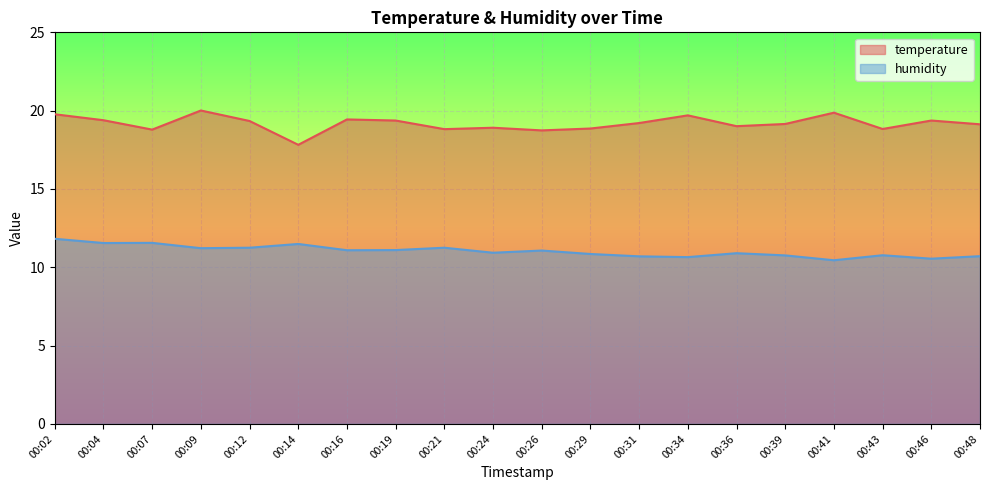

What is the value of the temperature point at the 8th from the left?

19.4